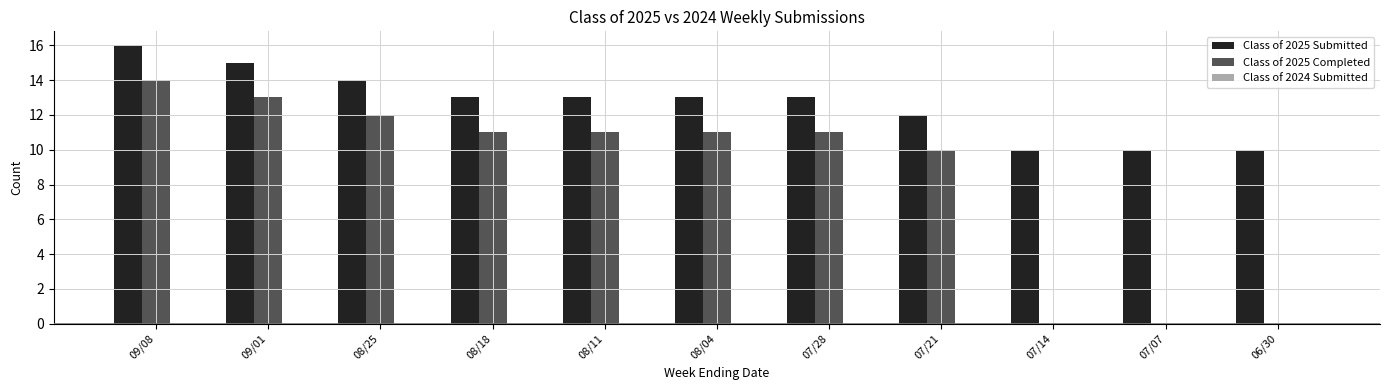

At which label does Class of 2025 Submitted first exceed 13?

09/08